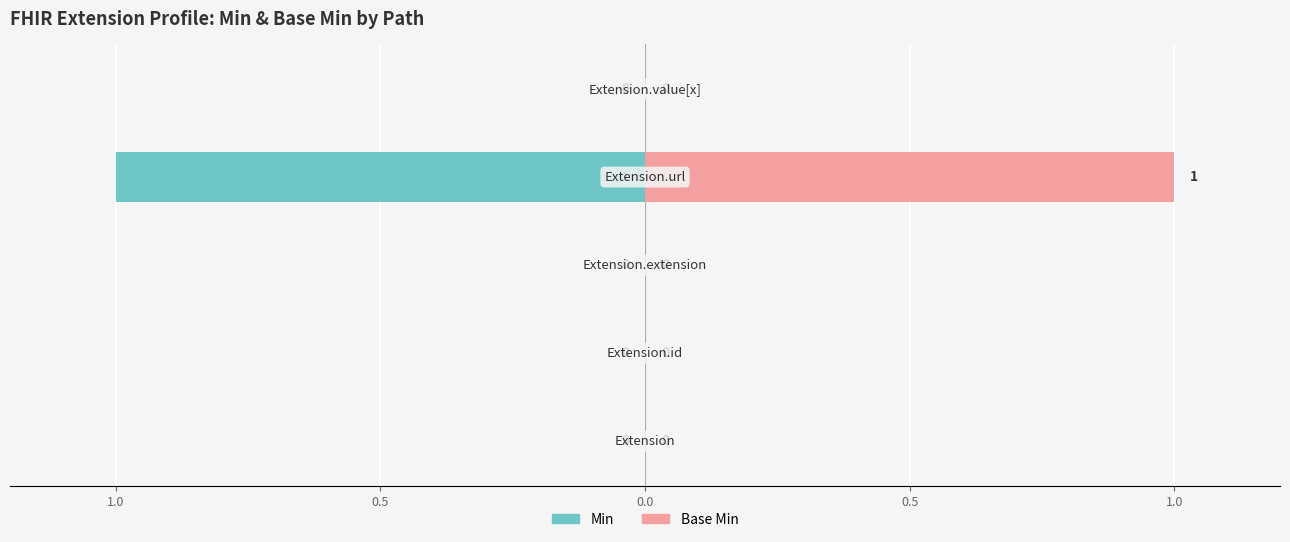

Which series has the largest total across all categories?

Base Min